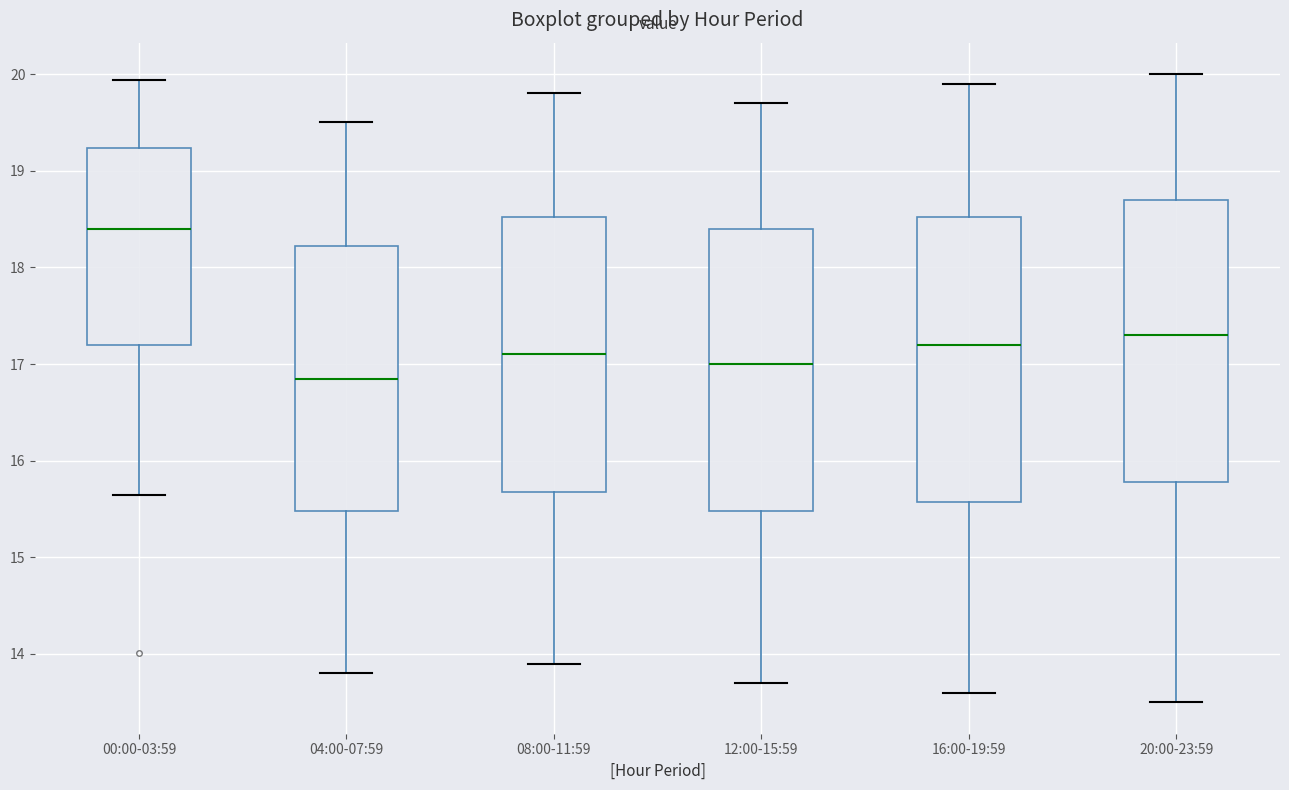

Reading left to right, read every box against the y-axis: the position of its median line, the range the box covers, and the ends of its whiskers. The values are not printed on the chart, so give them approximately, as read against the axis.

00:00-03:59: median 18.4, box 17.2 to 19.2, whiskers 15.7 to 19.9
04:00-07:59: median 16.9, box 15.5 to 18.2, whiskers 13.8 to 19.5
08:00-11:59: median 17.1, box 15.7 to 18.5, whiskers 13.9 to 19.8
12:00-15:59: median 17.0, box 15.5 to 18.4, whiskers 13.7 to 19.7
16:00-19:59: median 17.2, box 15.6 to 18.5, whiskers 13.6 to 19.9
20:00-23:59: median 17.3, box 15.8 to 18.7, whiskers 13.5 to 20.0